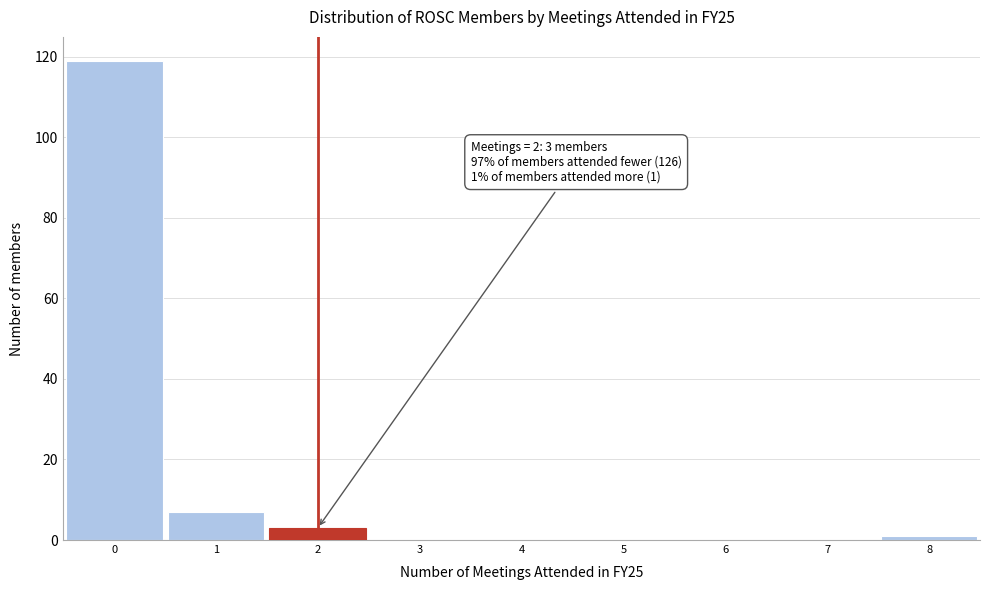

Over which range of the x-axis is the bar tallest?

-0.5 to 0.5